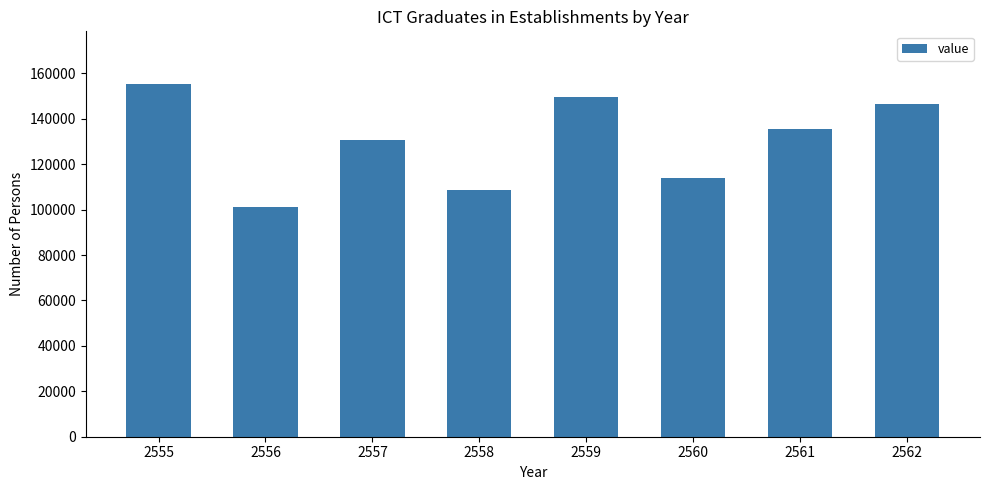

At which label is the value closest to 128226?

2557